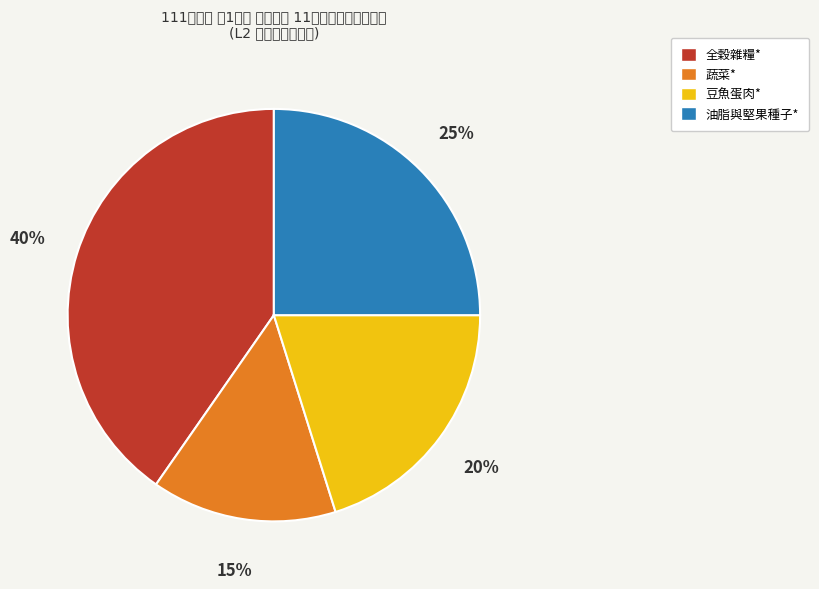

Rank the categories by value from lowest to highest.

蔬菜*, 豆魚蛋肉*, 油脂與堅果種子*, 全穀雜糧*